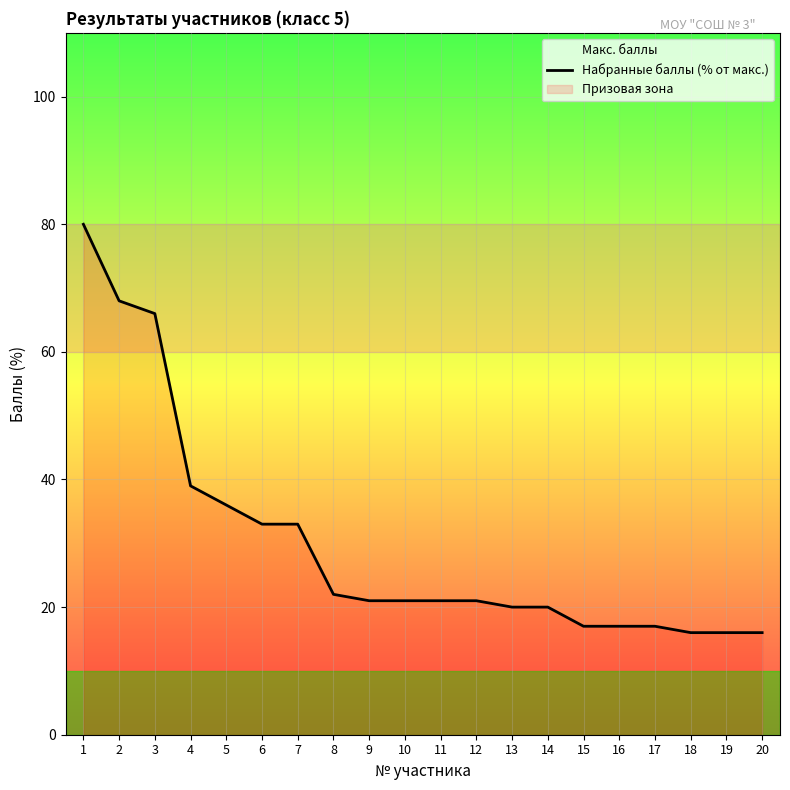

What is the value of the 1st point from the left?

80